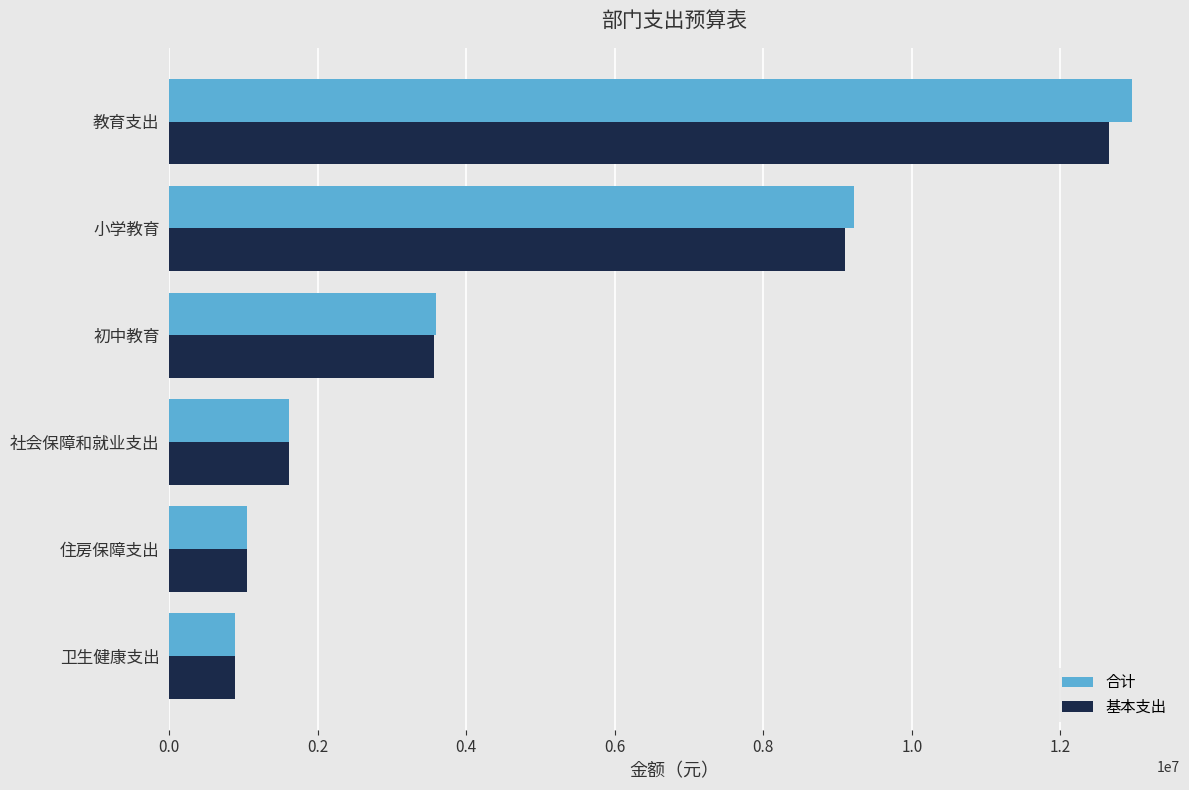

Between 住房保障支出 and 教育支出, which series saw the biggest shift?

合计